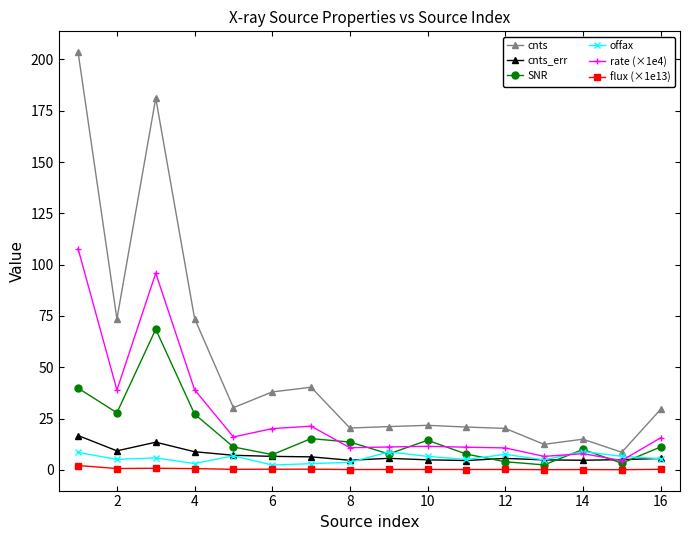

What is the sum of all cnts values?

810.2